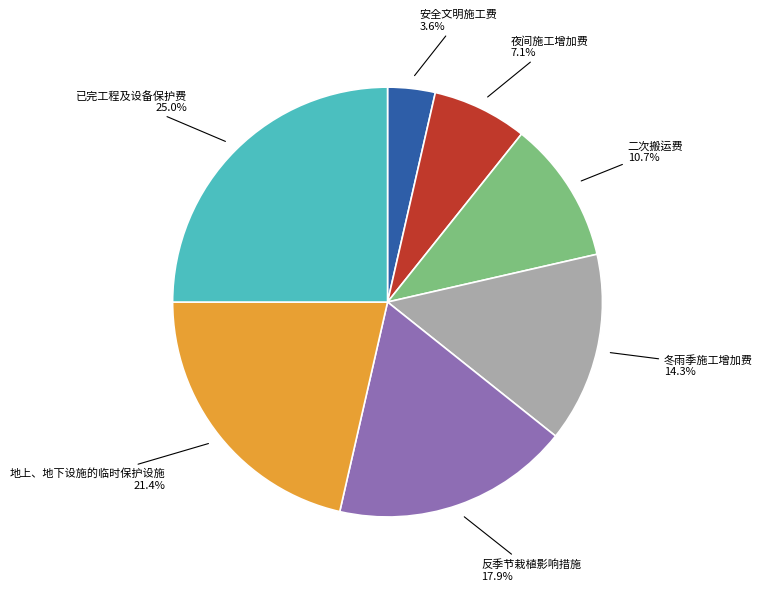

Does any single category account for the majority?

No